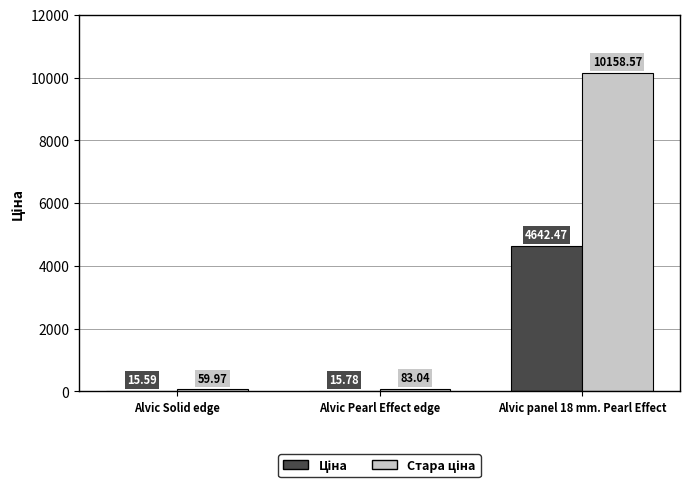

At which category is the sum across all series the highest?

Alvic panel 18 mm. Pearl Effect